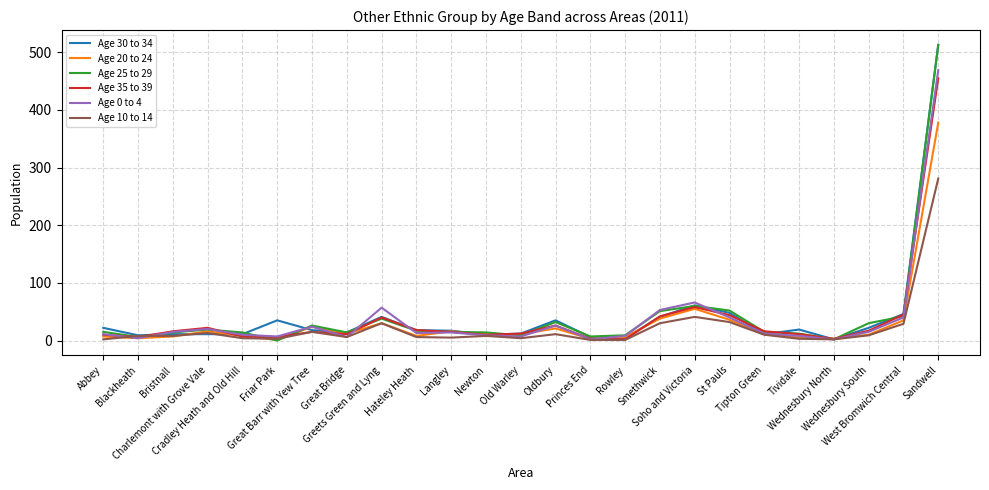

Does the chart have visible grid lines?

Yes